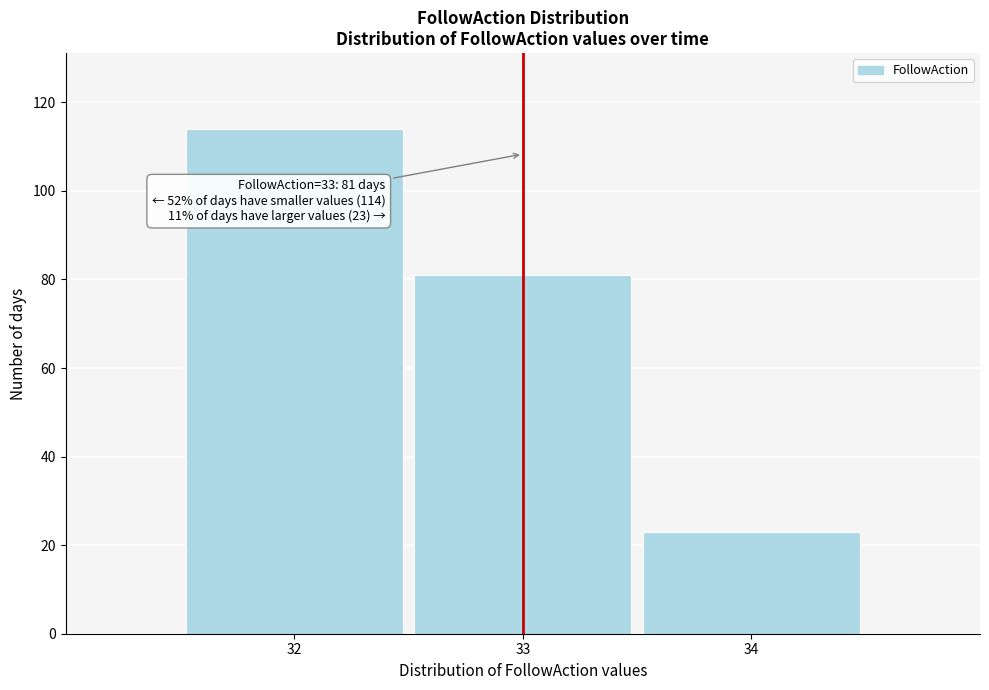

Reading left to right, extract all data points from this chart.

114	81	23